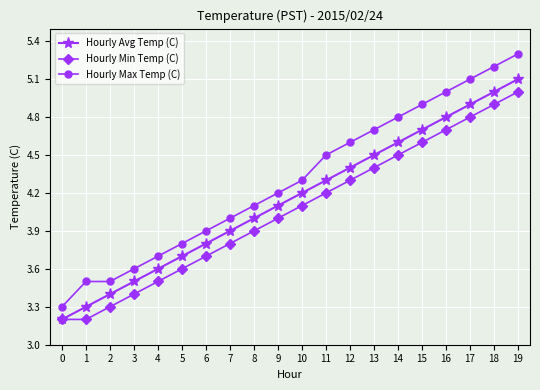

True or false: Hourly Avg Temp (C) and Hourly Max Temp (C) cross at least once.

False